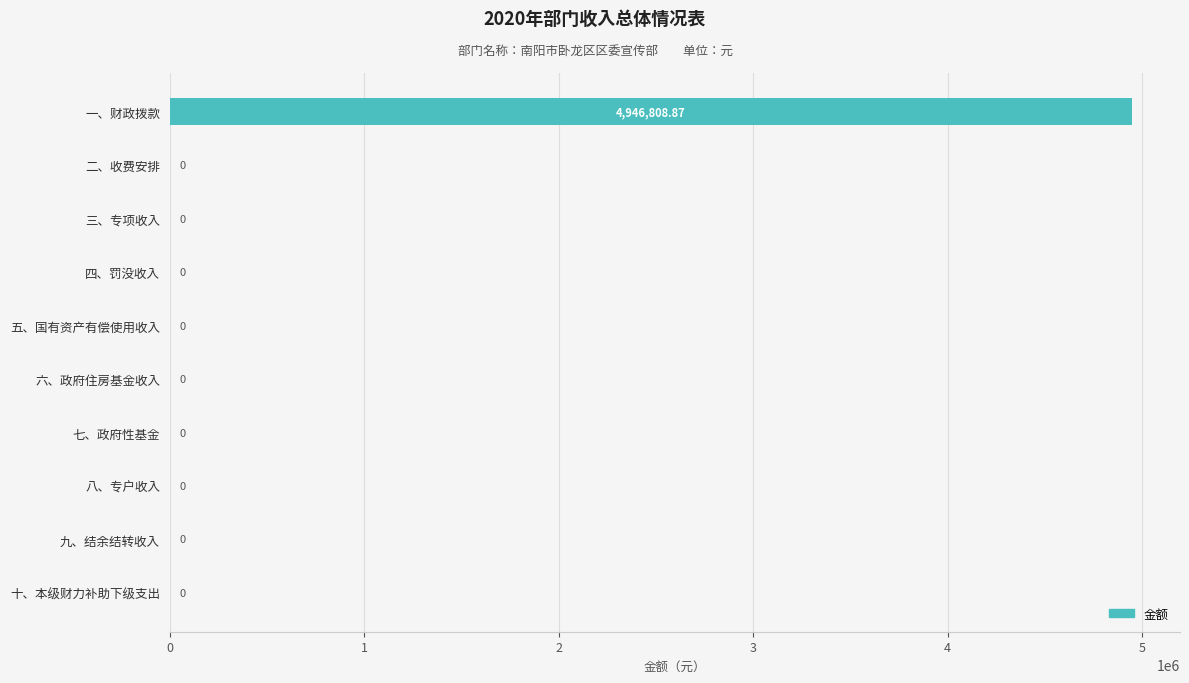

What is the sum of all values?

4946808.9